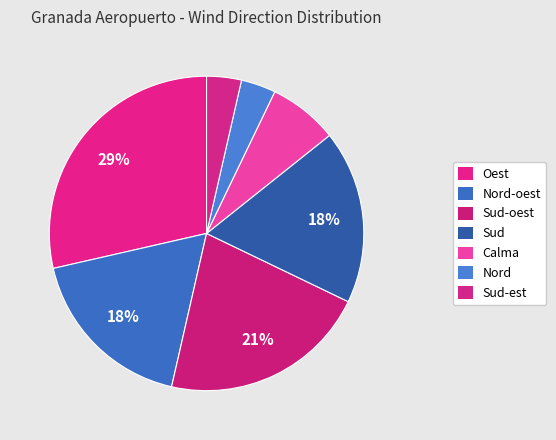

How many slices are in this pie chart?

7